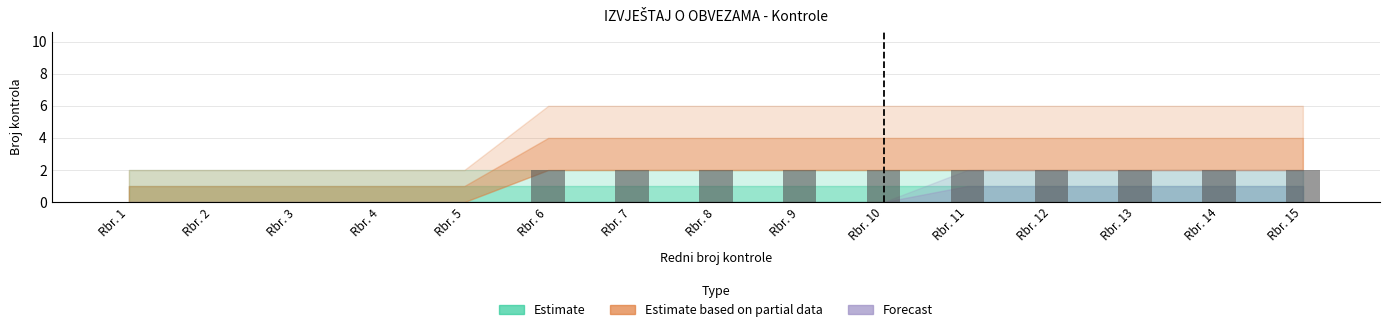

How many categories are shown in the chart?

15